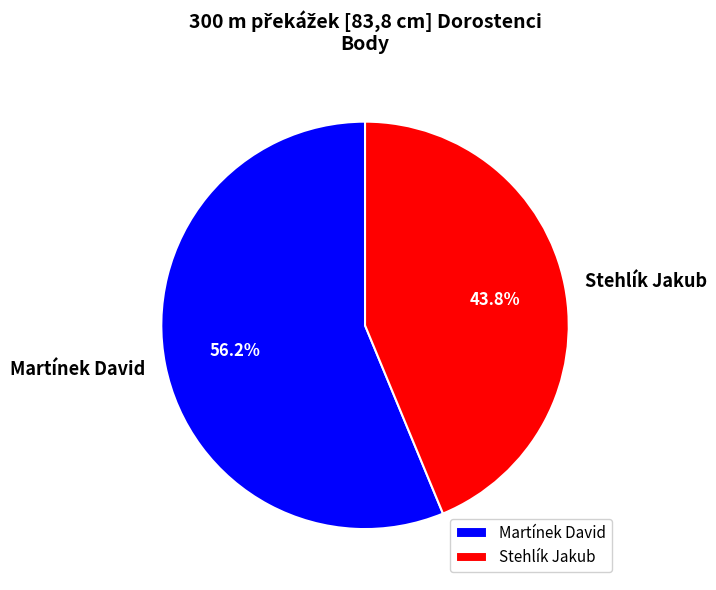

How many slices are in this pie chart?

2